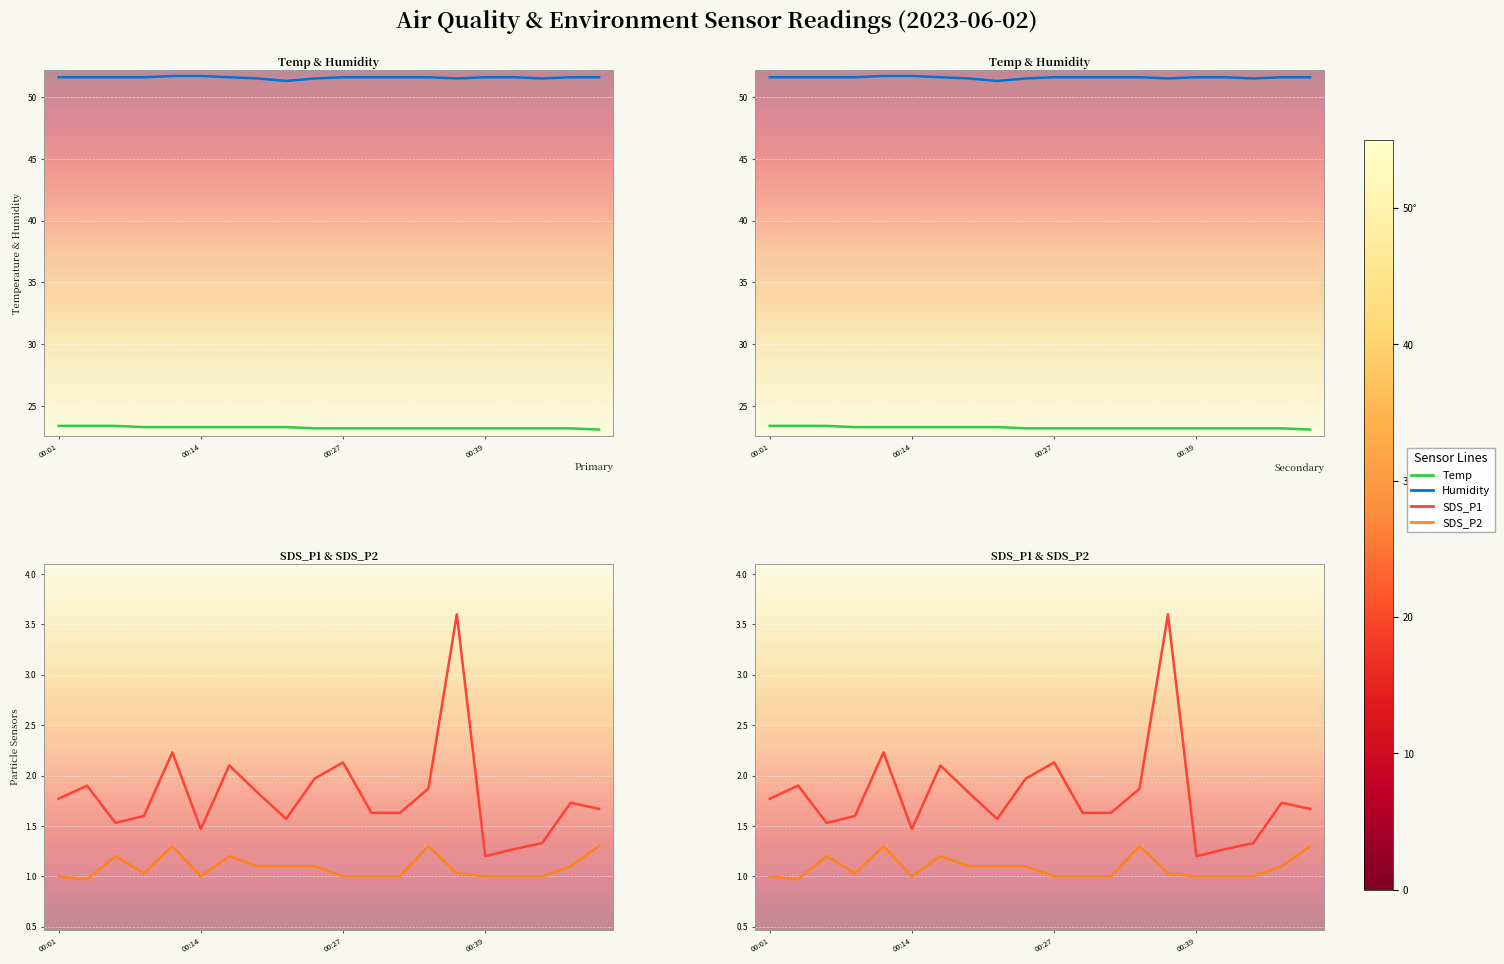

What is the minimum value shown in the chart?

1.0